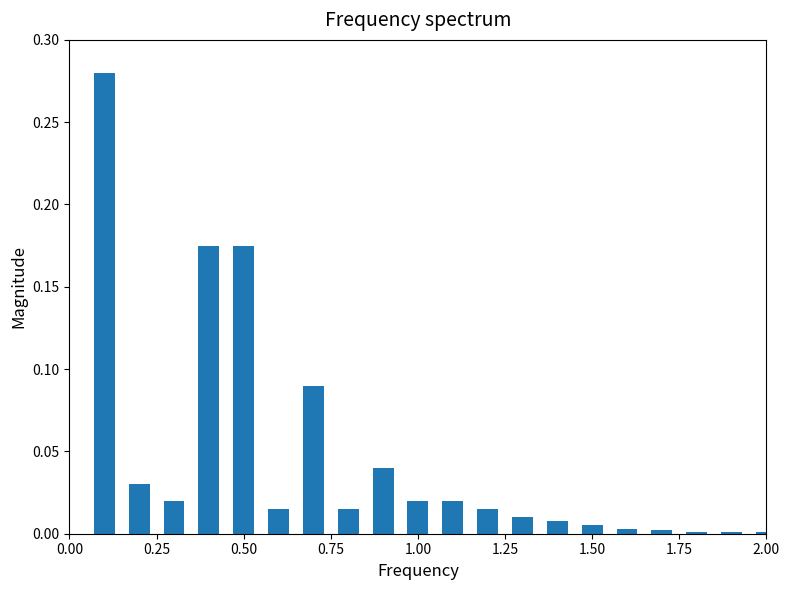

Does the chart contain stacked bars?

No